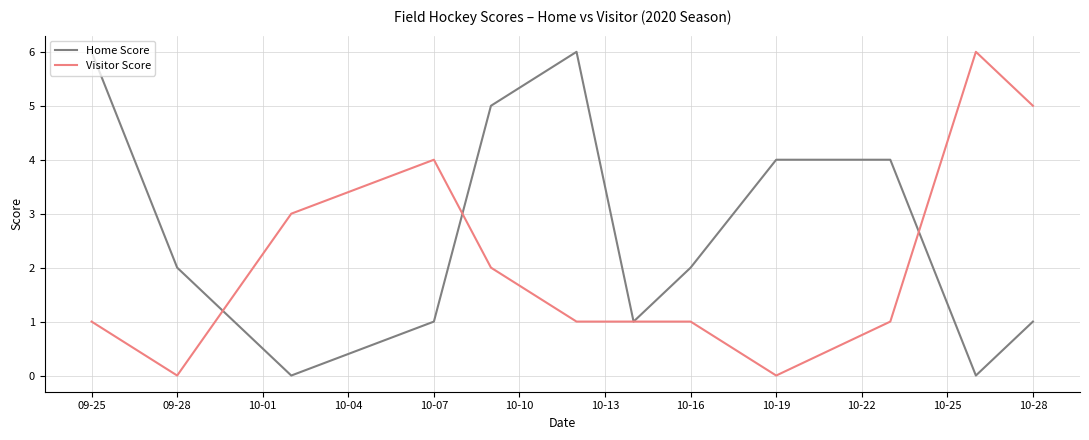

Rank the series by their average value, from highest to lowest.

Home Score, Visitor Score